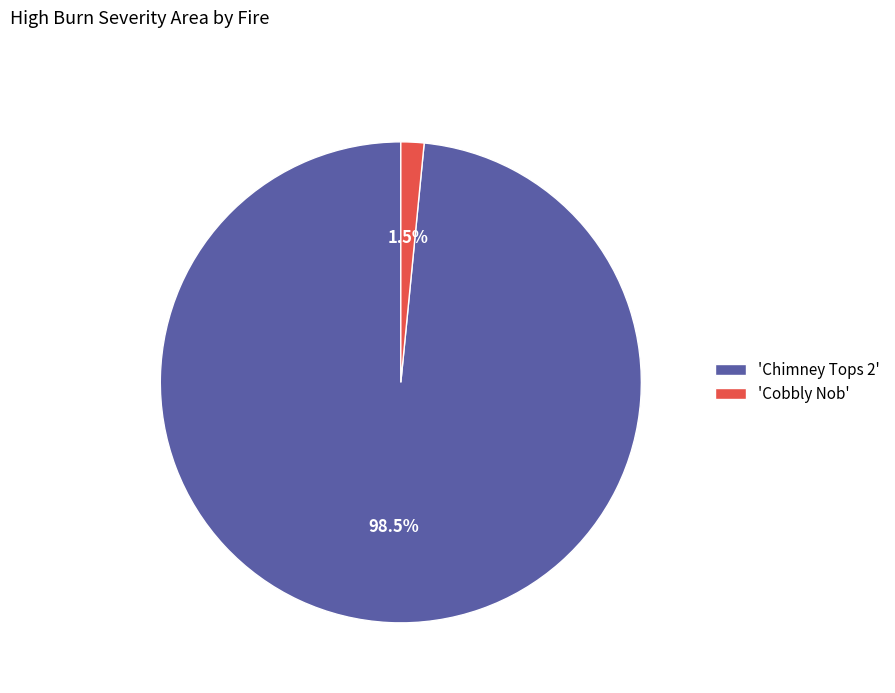

Rank the categories by value from lowest to highest.

'Cobbly Nob', 'Chimney Tops 2'